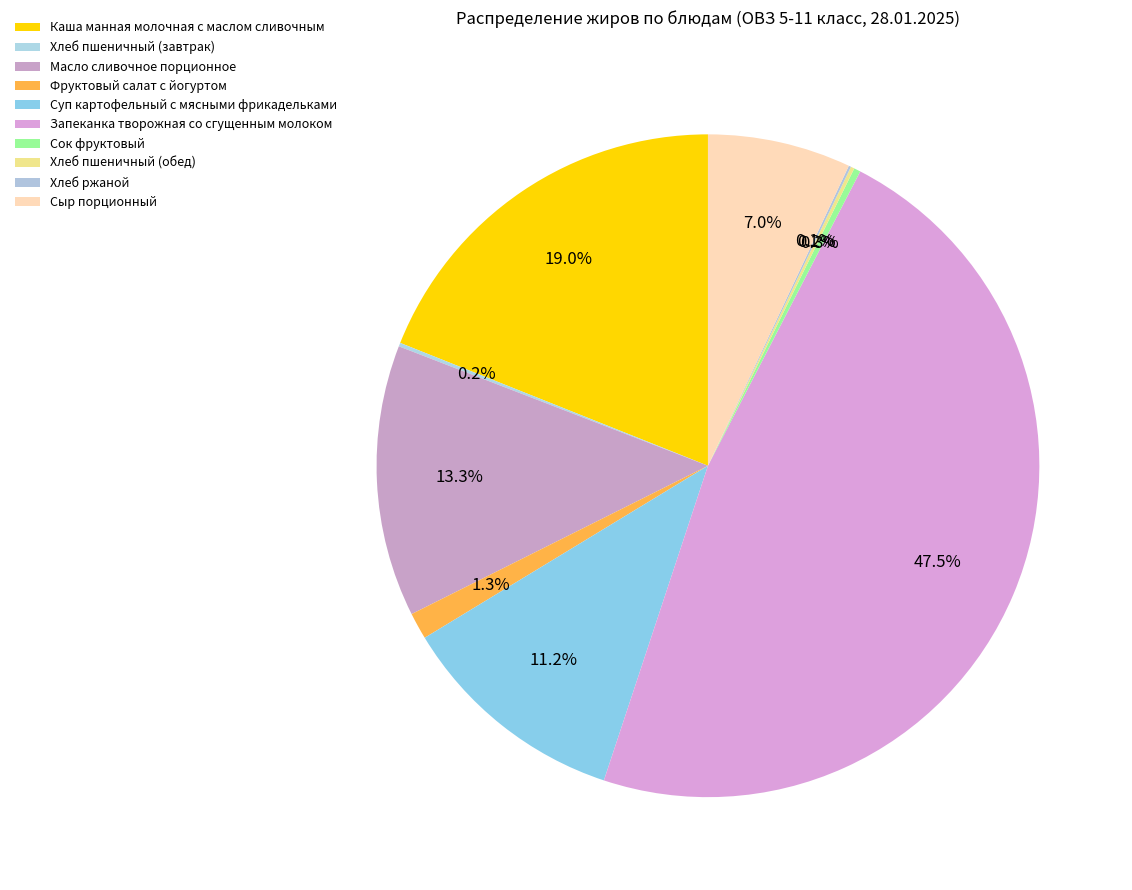

The Сыр порционный slice represents 7% of the pie. True or false?

True